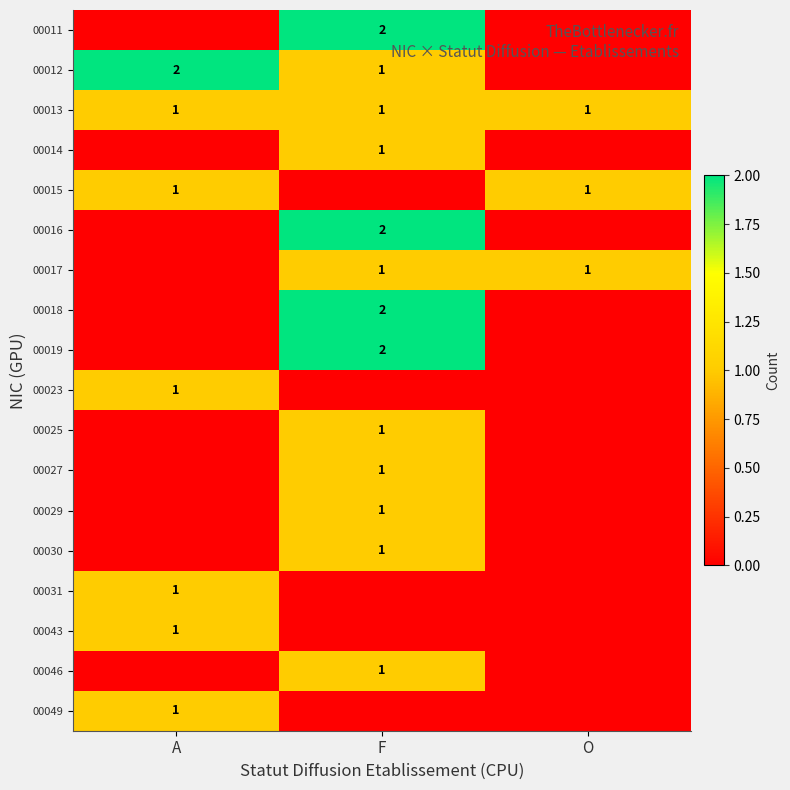

The 00017 series shows 1 at F. True or false?

True